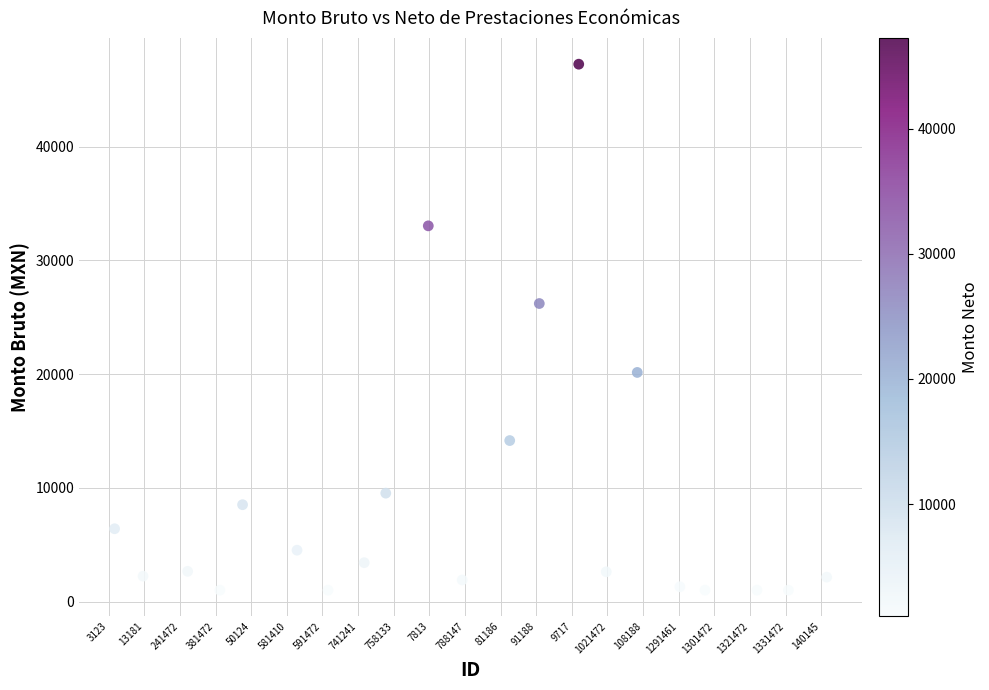

What is the range of X values (max minus min)?

20.0